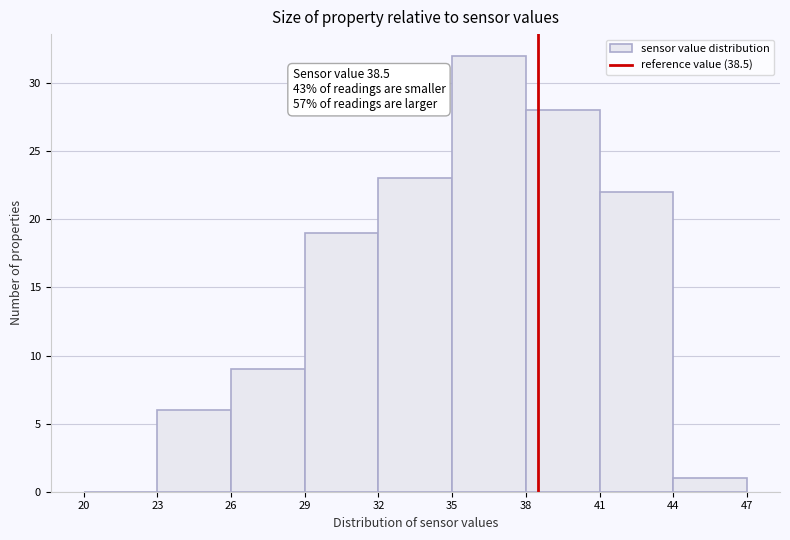

Which range on the x-axis has the tallest bar?

35 to 38